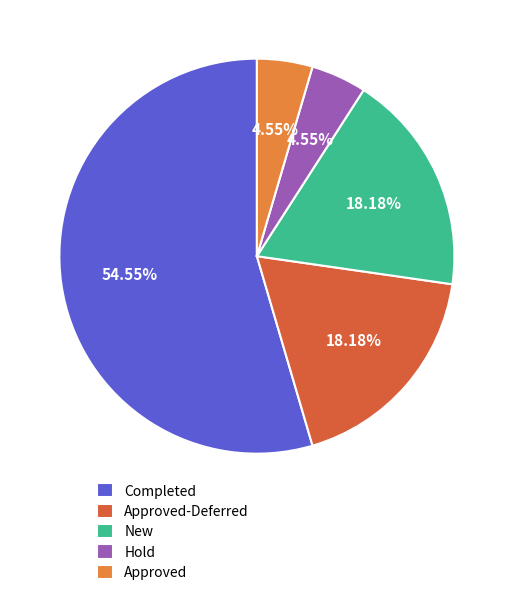

Between New and Completed, which is larger?

Completed